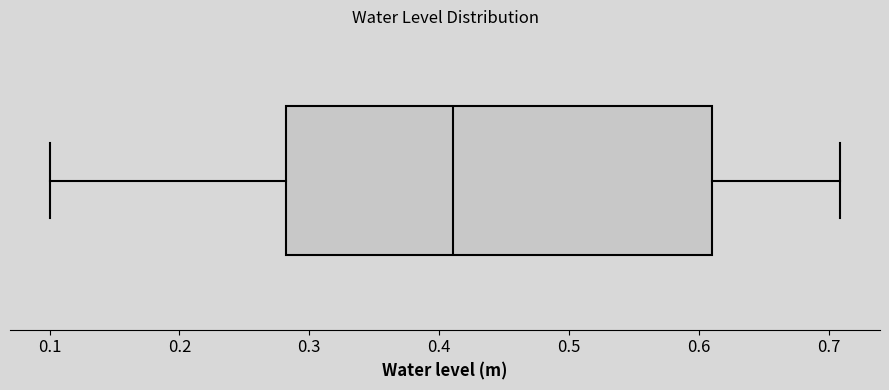

Where is the right edge of the box on the x-axis? The values are not printed on the chart, so give them approximately, as read against the axis.

0.61